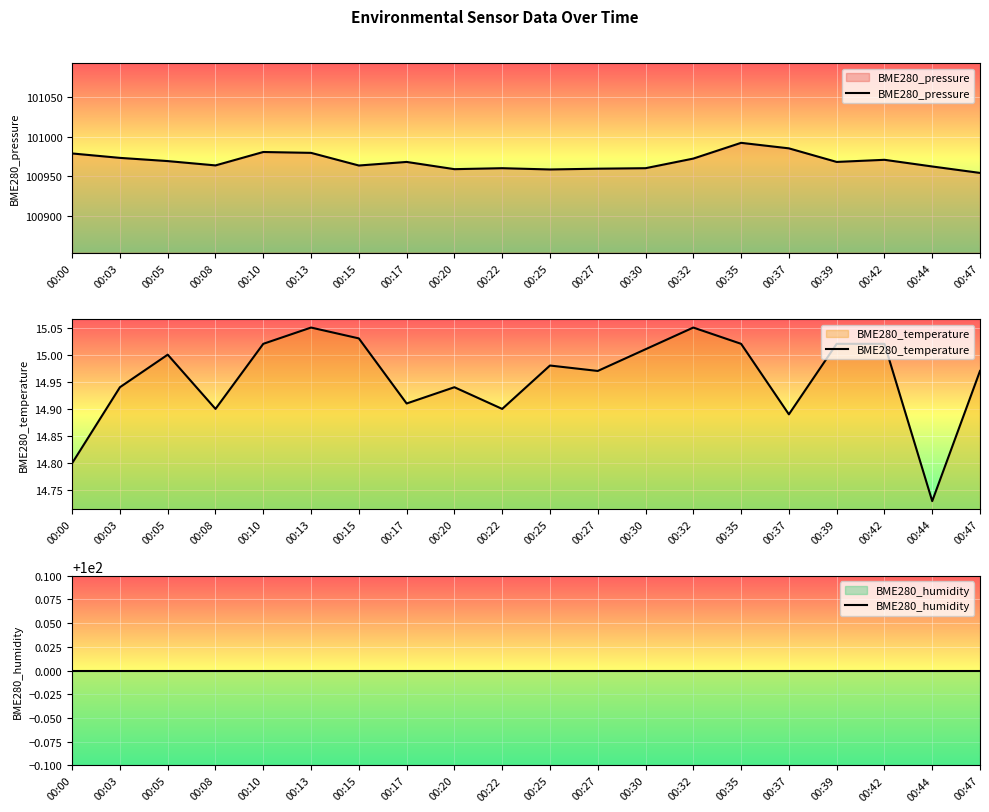

True or false: BME280_temperature has a value of 10.4 at 00:17.

False